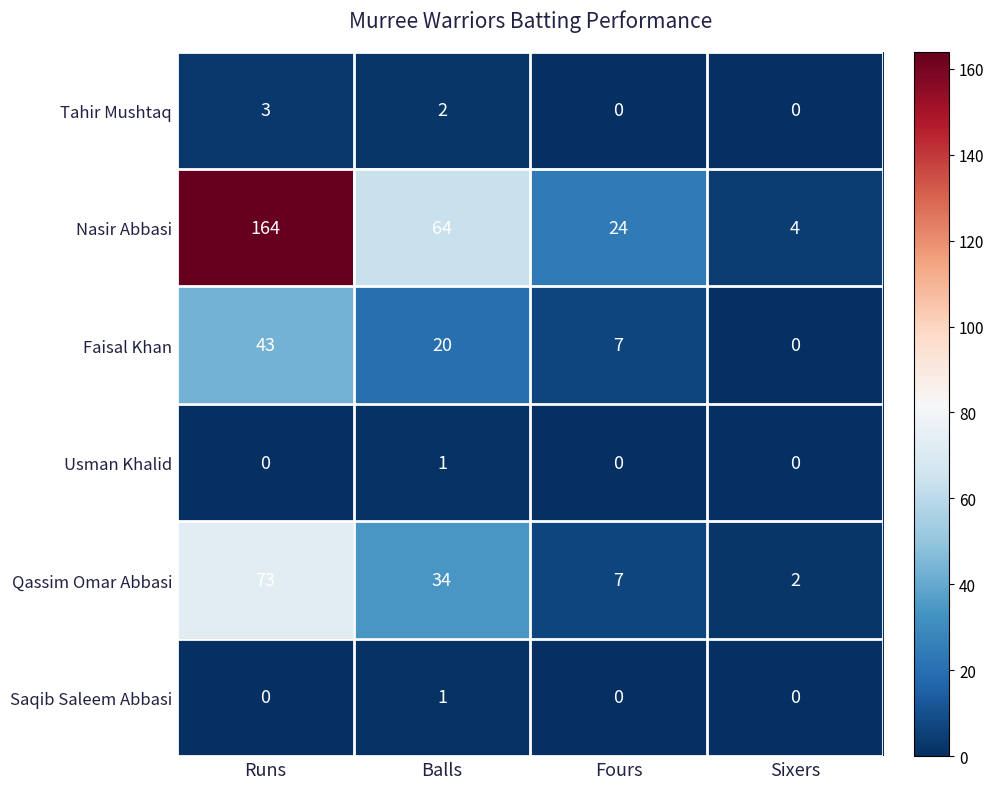

The Qassim Omar Abbasi series shows 118 at Runs. True or false?

False